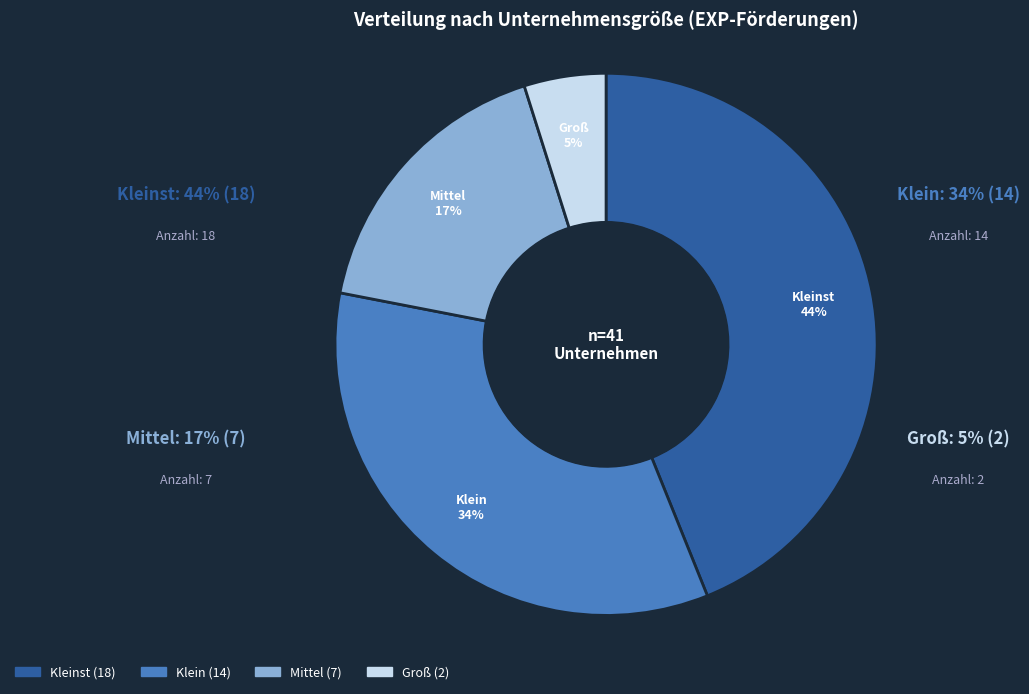

Is it true that 9 is 8% of the pie?

False